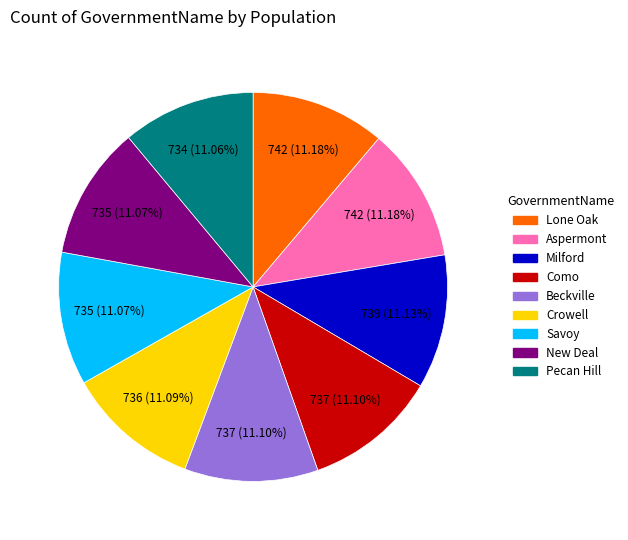

How many segments does this pie chart have?

9